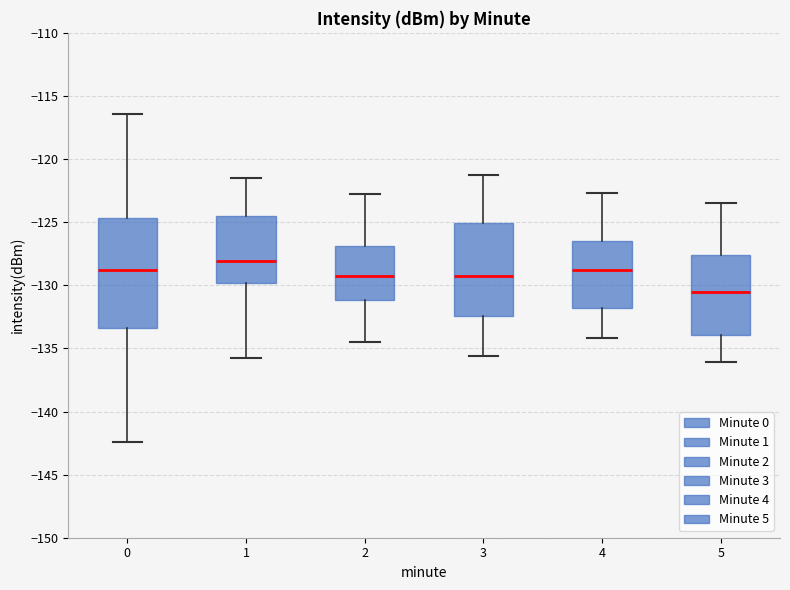

Comparing the boxes themselves (not the whiskers), which one is the tallest?

0